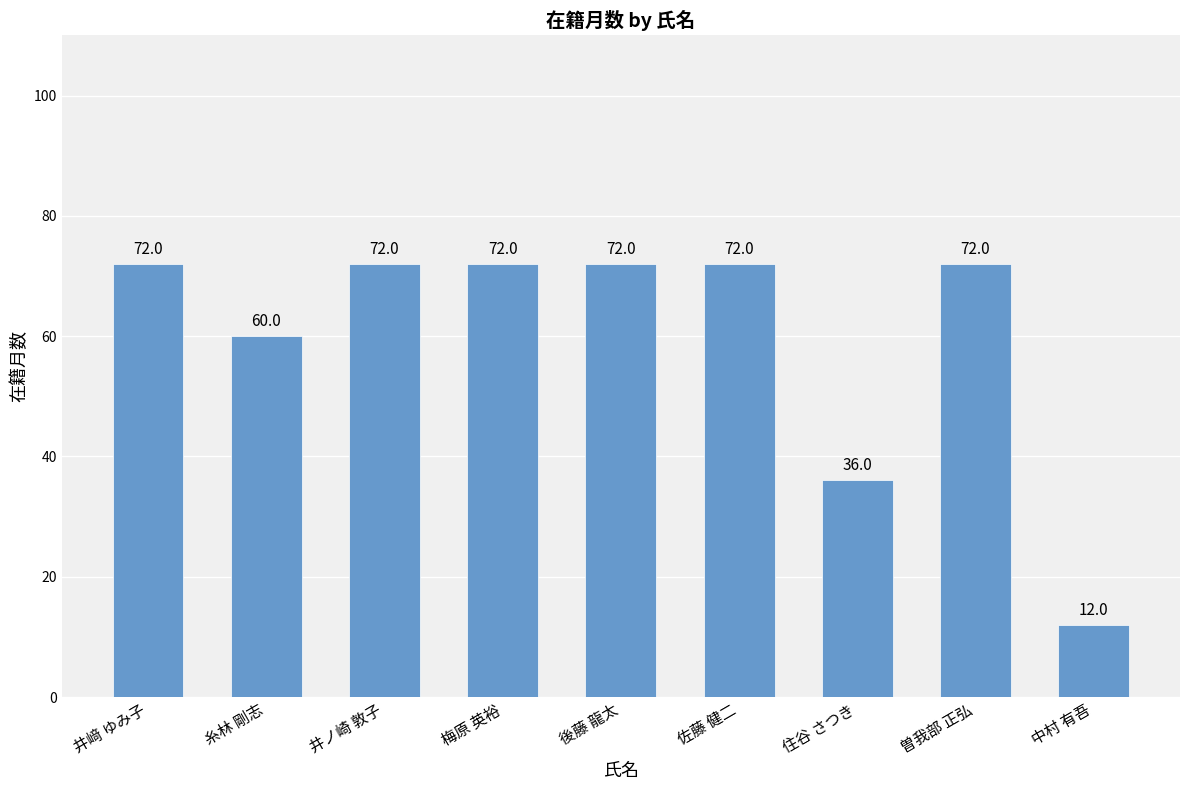

Reading right to left, what are all the values shown in this chart?

中村 有吾=12	曽我部 正弘=72	住谷 さつき=36	佐藤 健二=72	後藤 龍太=72	梅原 英裕=72	井ノ崎 敦子=72	糸林 剛志=60	井﨑 ゆみ子=72